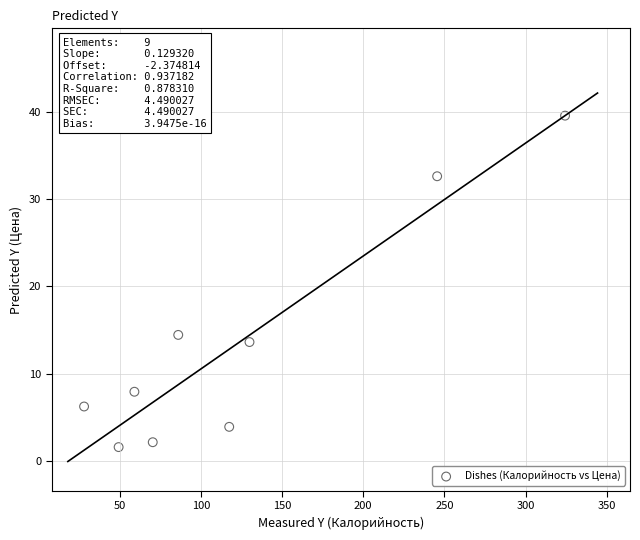

What is the average X value?

123.3